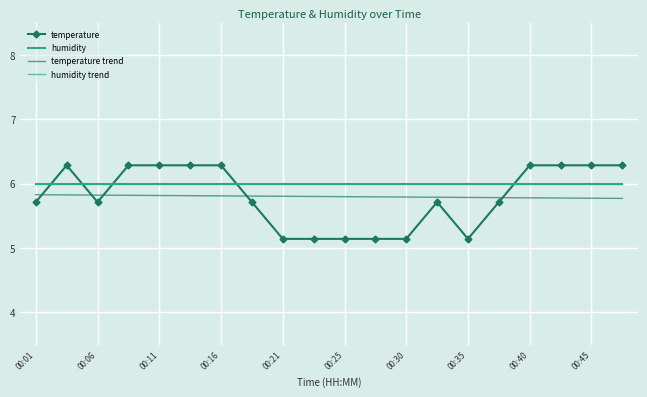

At which label is humidity closest to 6?

00:01